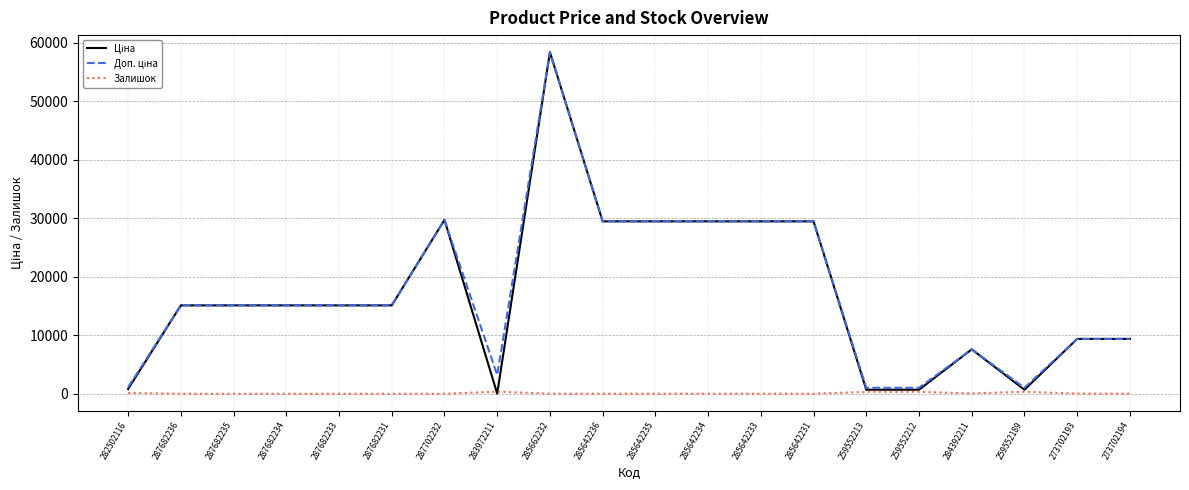

Which label corresponds to the largest value in the chart?

285662232